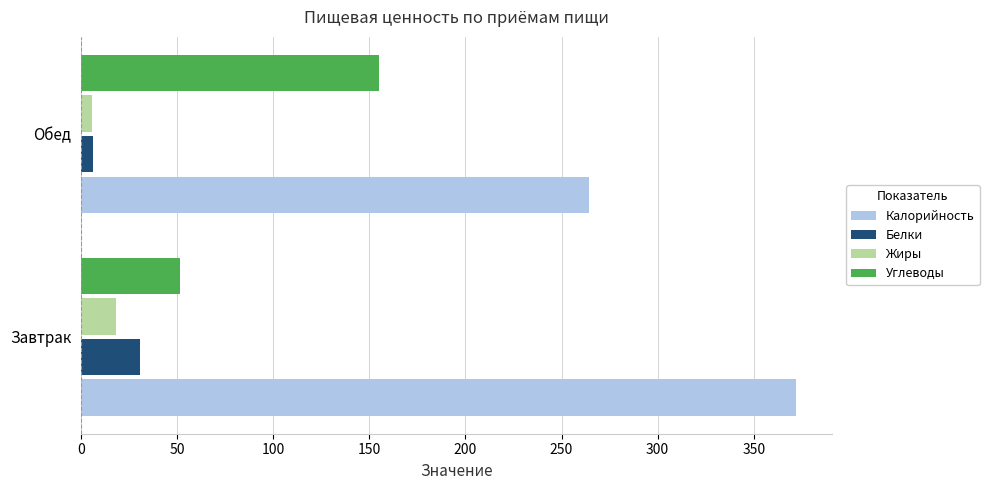

List the labels in order of Углеводы value, largest first.

Обед, Завтрак